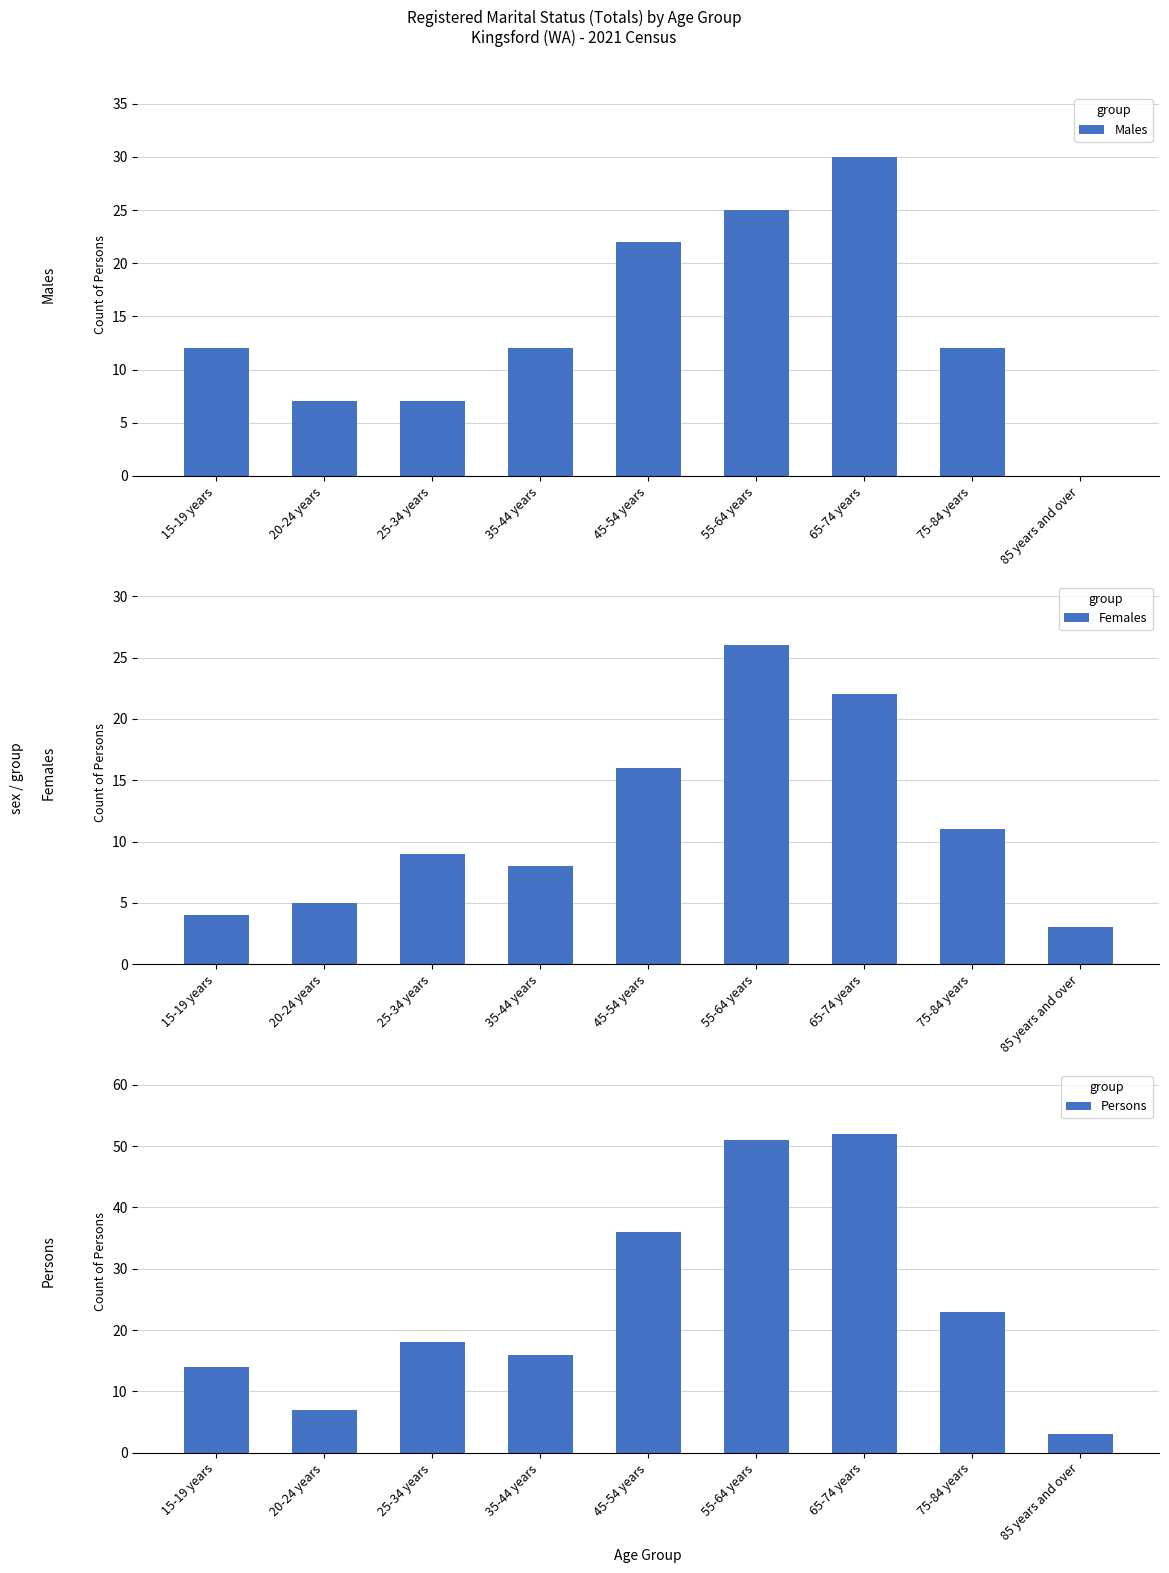

Read the Females value at 55-64 years, to the nearest 5.

25